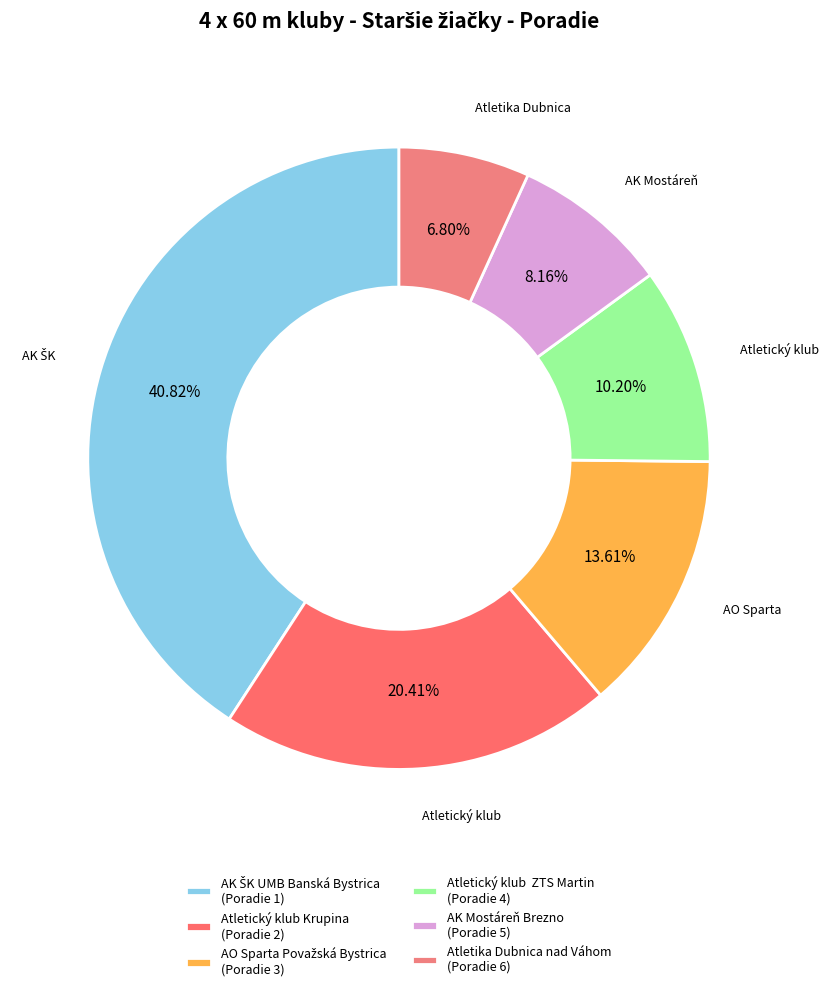

How many segments does this pie chart have?

6